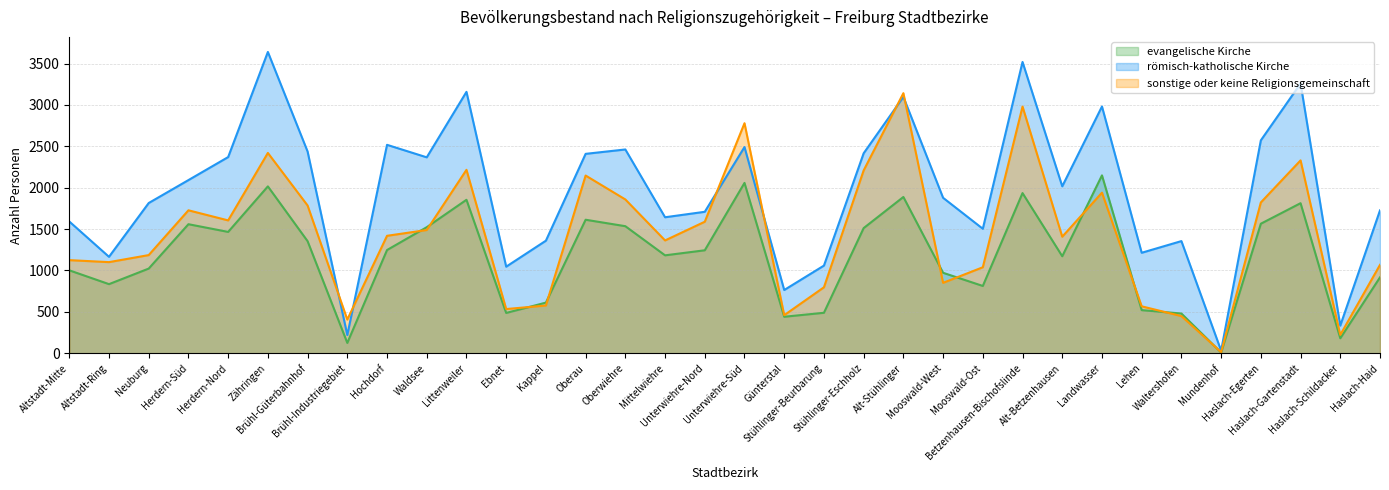

Rank the series by their maximum value, from highest to lowest.

römisch-katholische Kirche, sonstige oder keine Religionsgemeinschaft, evangelische Kirche